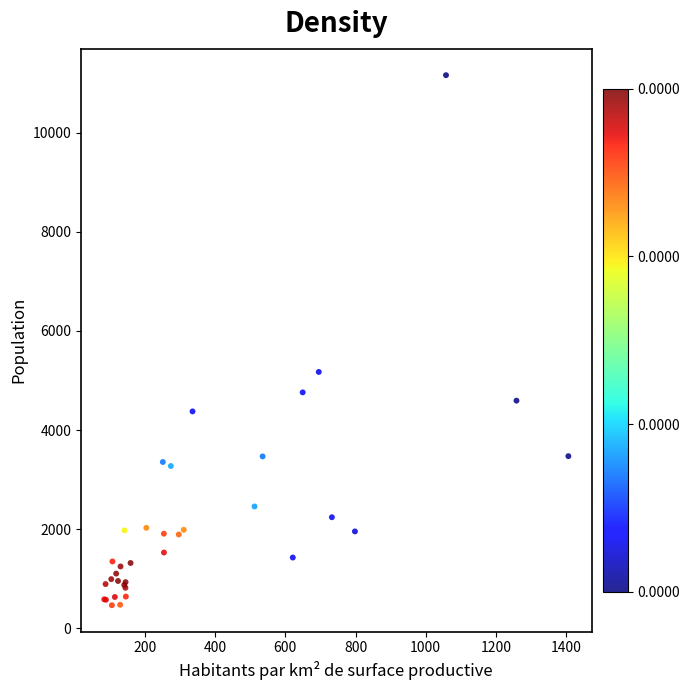

What Y value in the scatter plot is closest to 5813?

5173